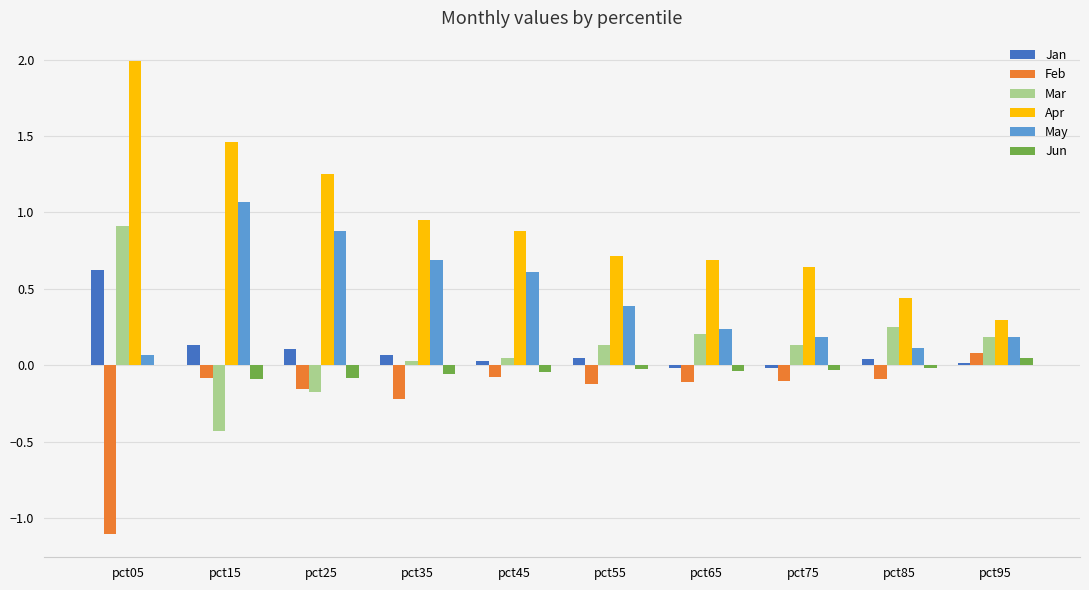

Is it true that Jun equals 0.0 at pct05?

True